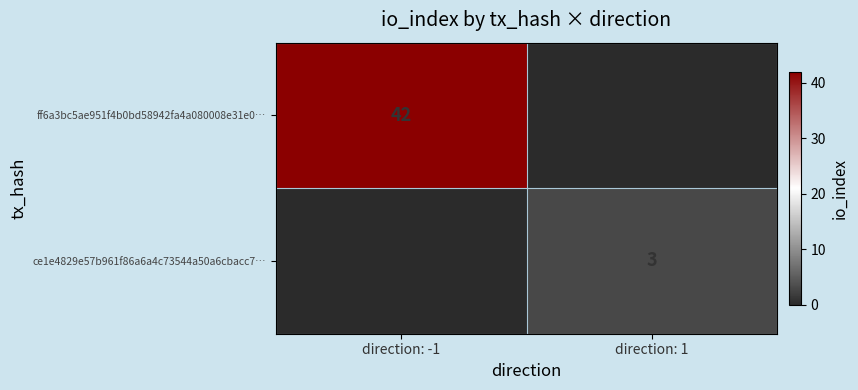

The value of ce1e4829e57b961f86a6a4c73544a50a6cbacc7… at direction: 1 is 3. True or false?

True